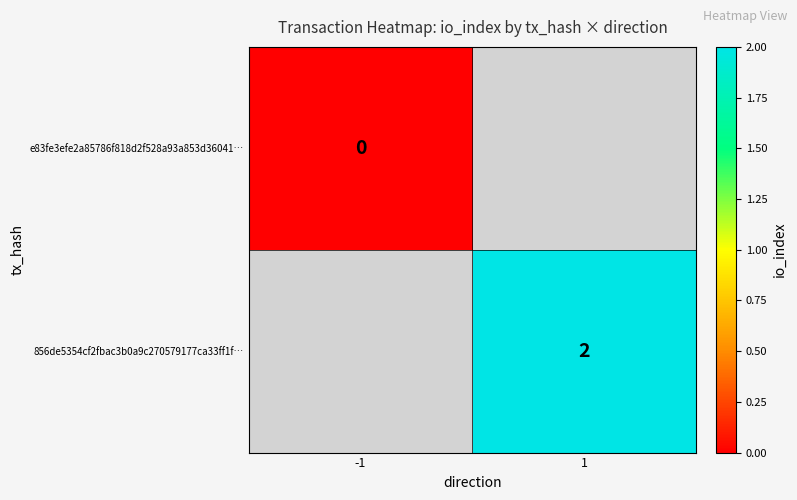

Is it true that 856de5354cf2fbac3b0a9c270579177ca33ff1f… equals 2 at 1?

True